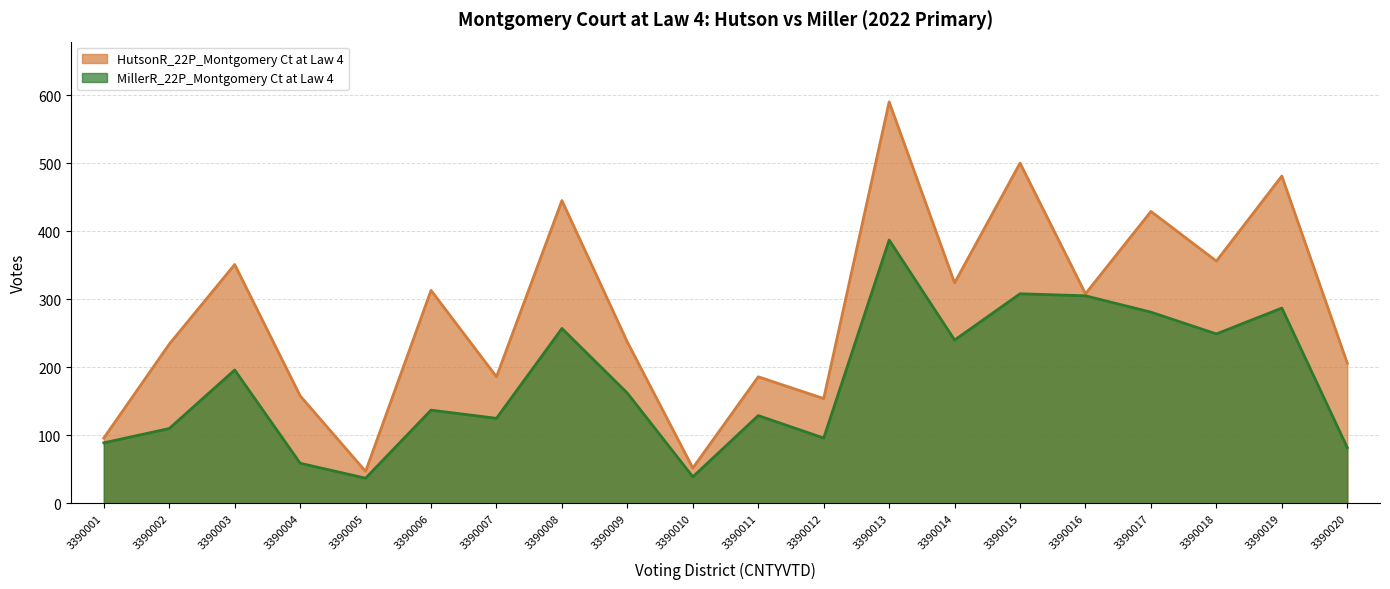

Read the HutsonR_22P_Montgomery Ct at Law 4 value at 3390002.

234